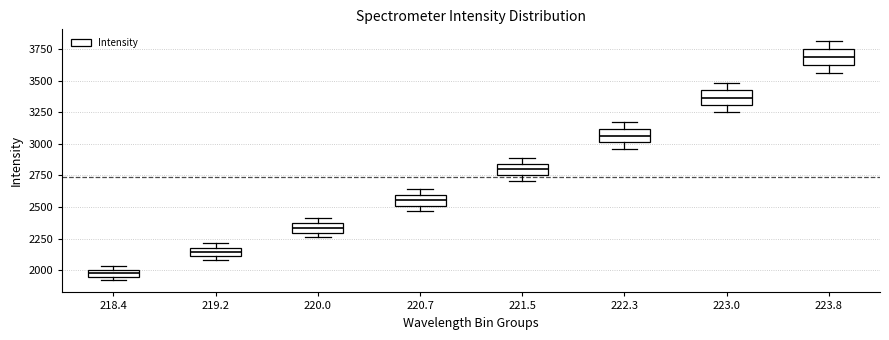

Which box has the highest median line?

223.8